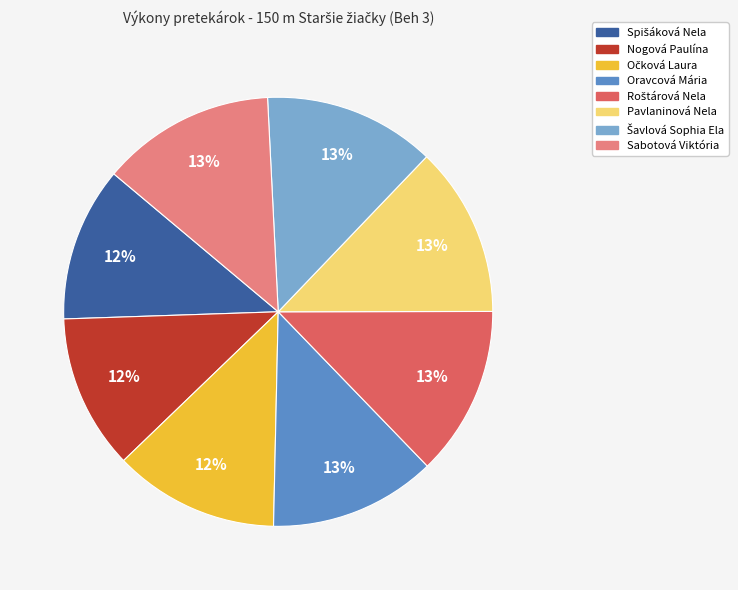

To the nearest percent, what percentage of the pie is Sabotová Viktória?

13%